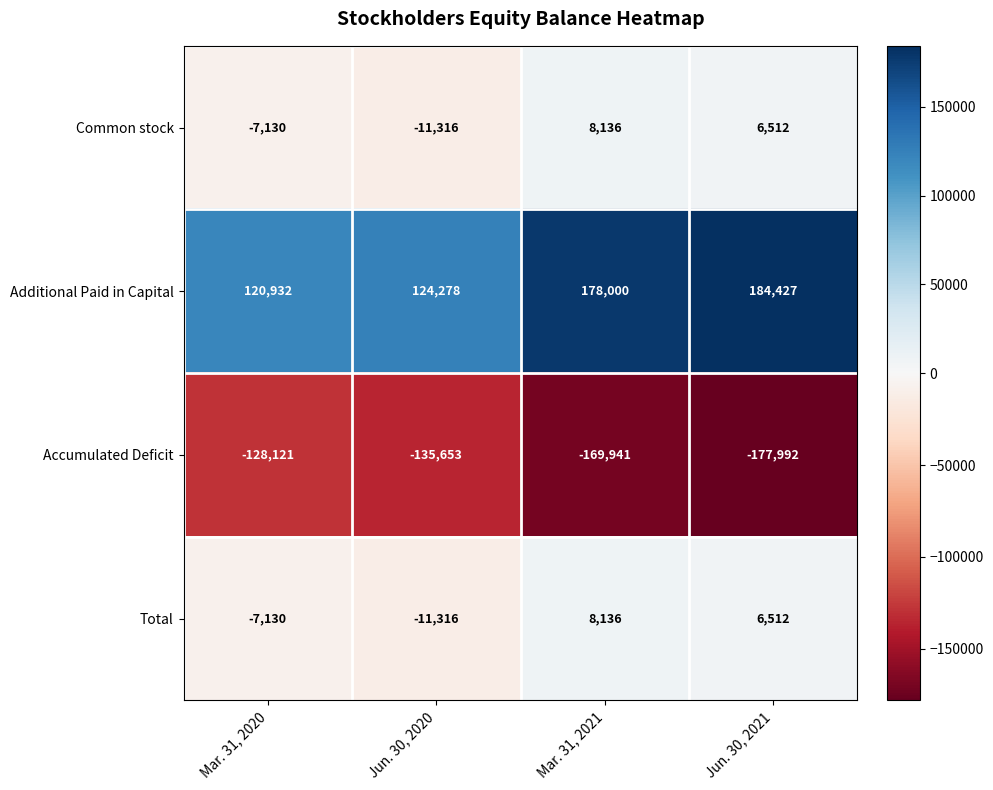

Reading left to right, extract all data points from this chart.

Common stock: -7130	-11316	8136	6512
Additional Paid in Capital: 120932	124278	178000	184427
Accumulated Deficit: -128121	-135653	-169941	-177992
Total: -7130	-11316	8136	6512